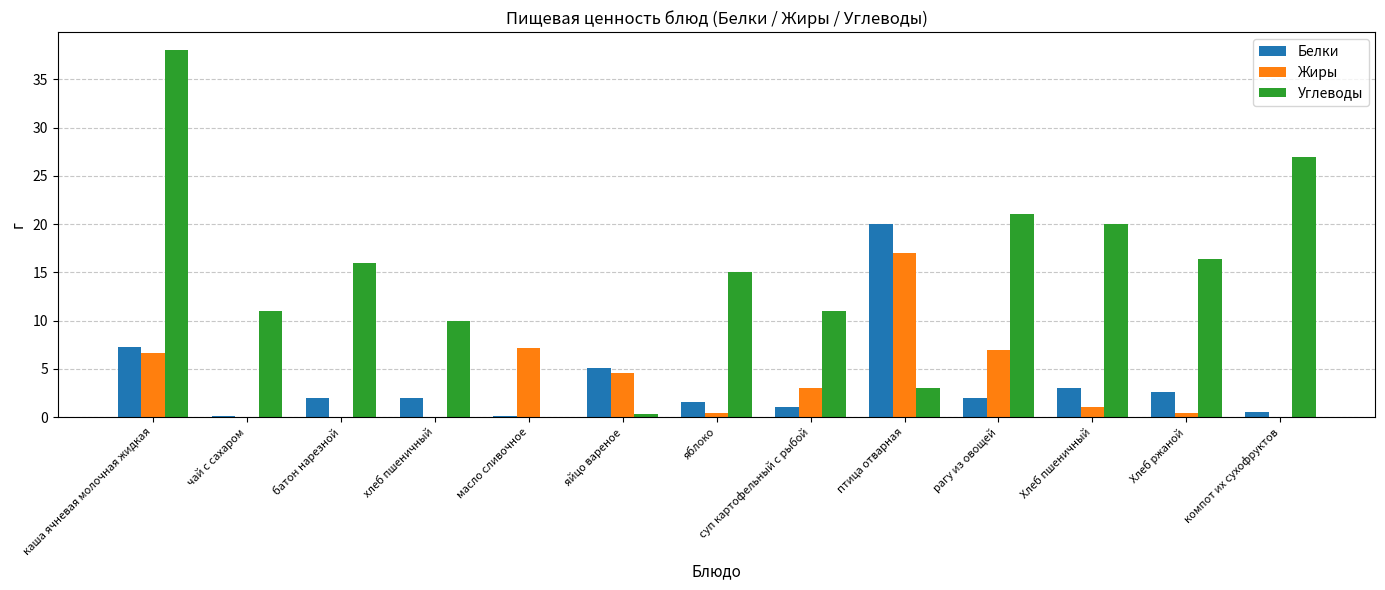

What are all the series names shown in the legend?

Белки, Жиры, Углеводы